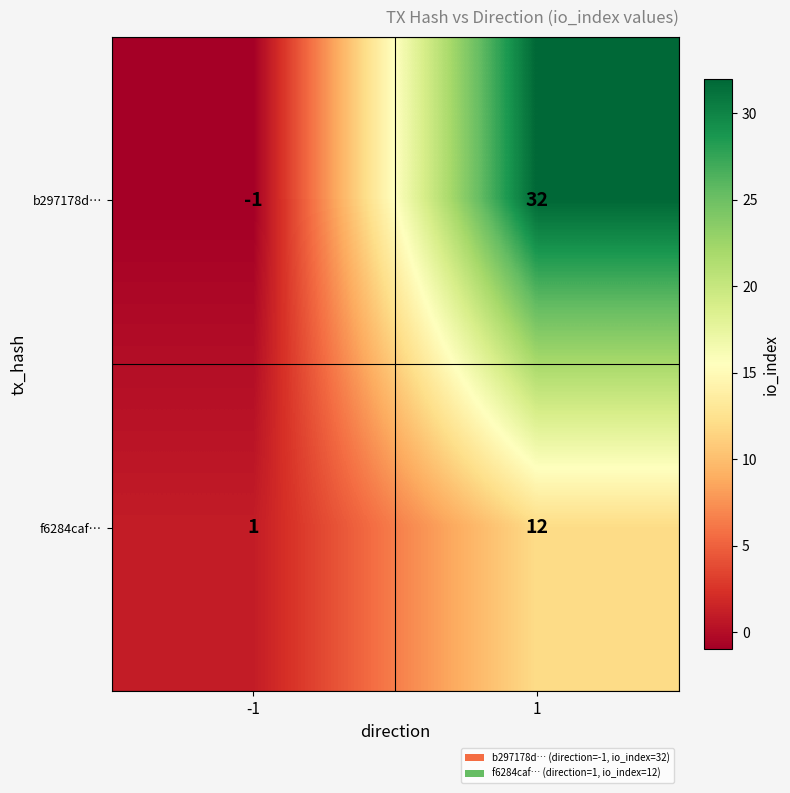

What is the average value of the b297178d… series?

16